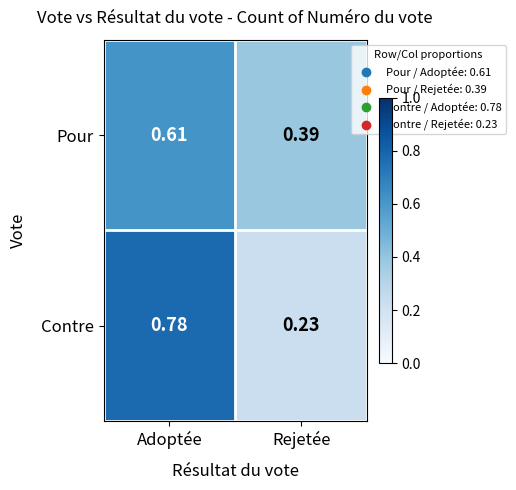

List the labels in order of Contre value, largest first.

Adoptée, Rejetée